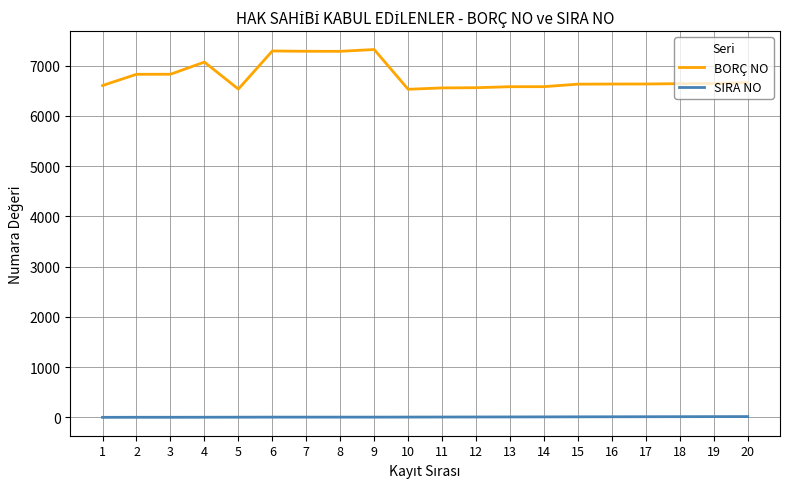

True or false: BORÇ NO has a value of 3516 at 10.

False